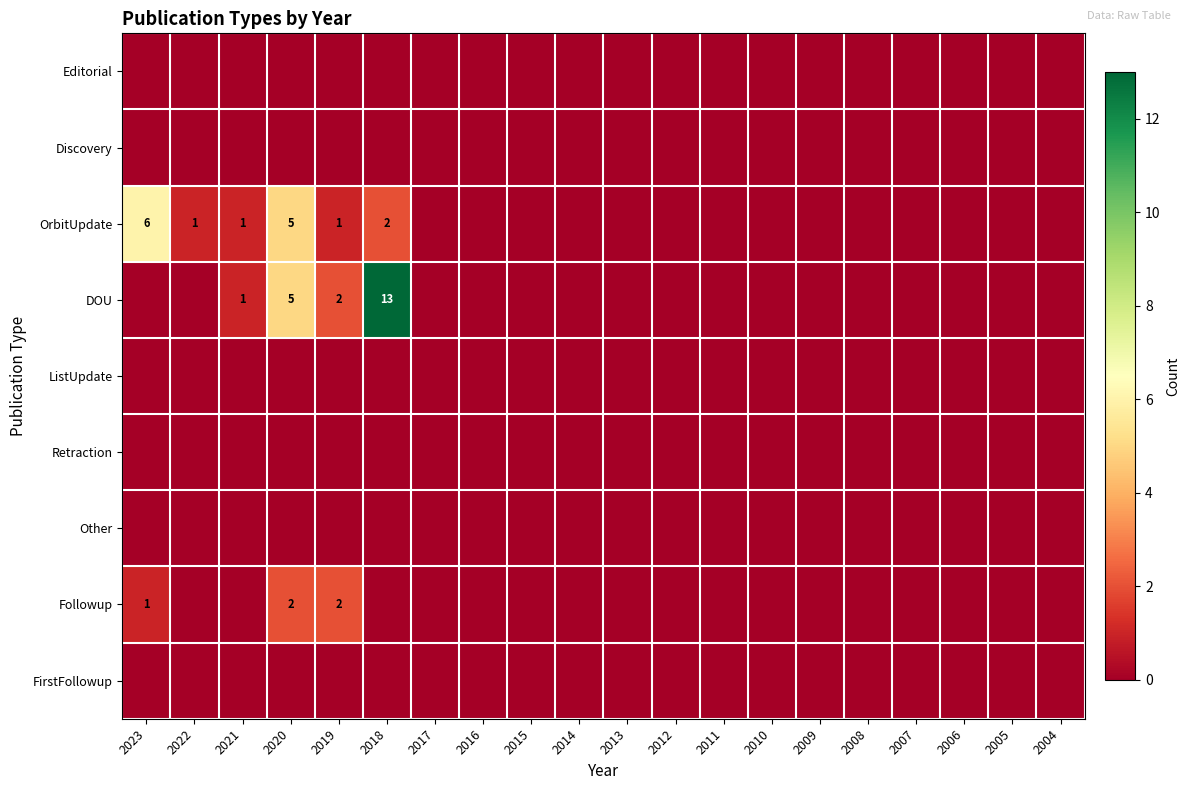

Count the number of data series in this chart.

9